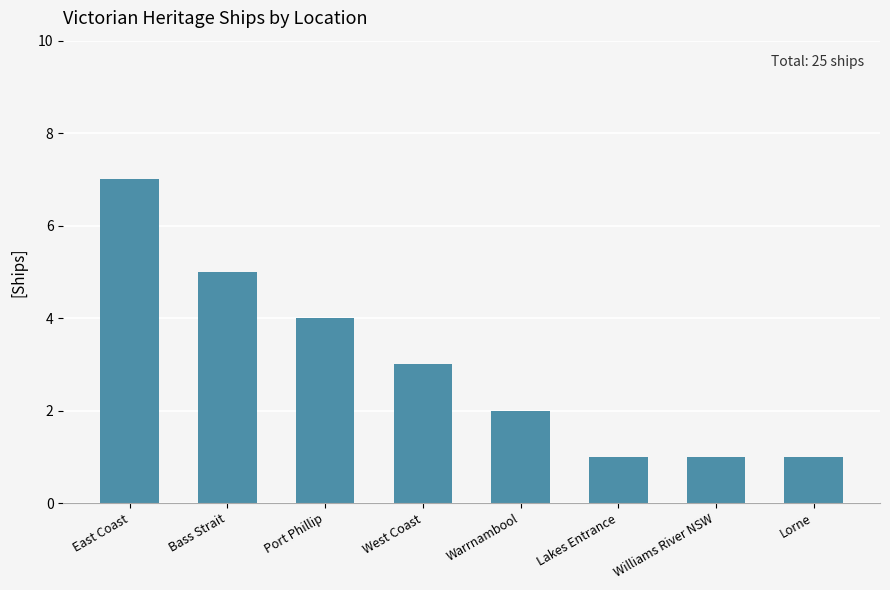

The value at Lakes Entrance is 2. True or false?

False